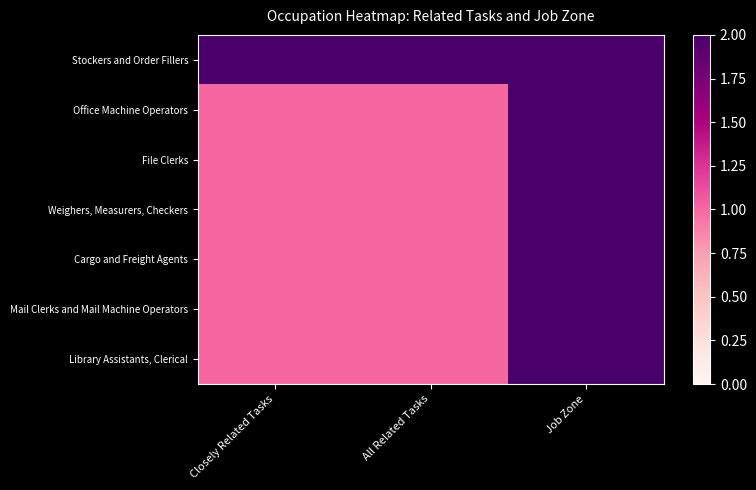

Count the number of categories in the chart.

3